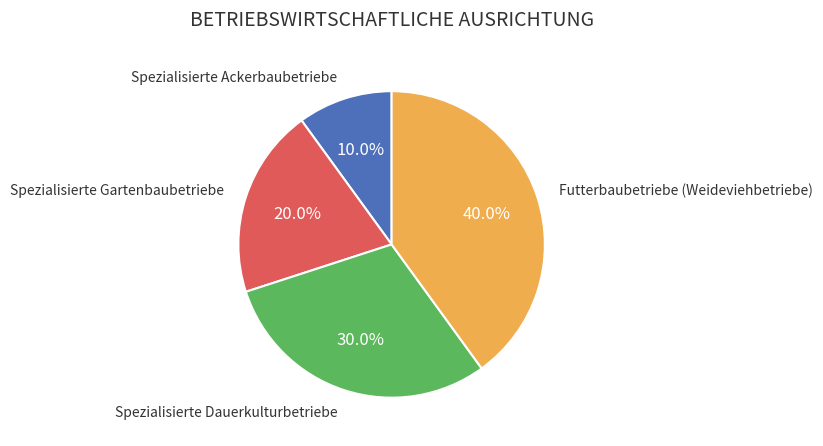

Is there any slice that represents more than half of the pie?

No